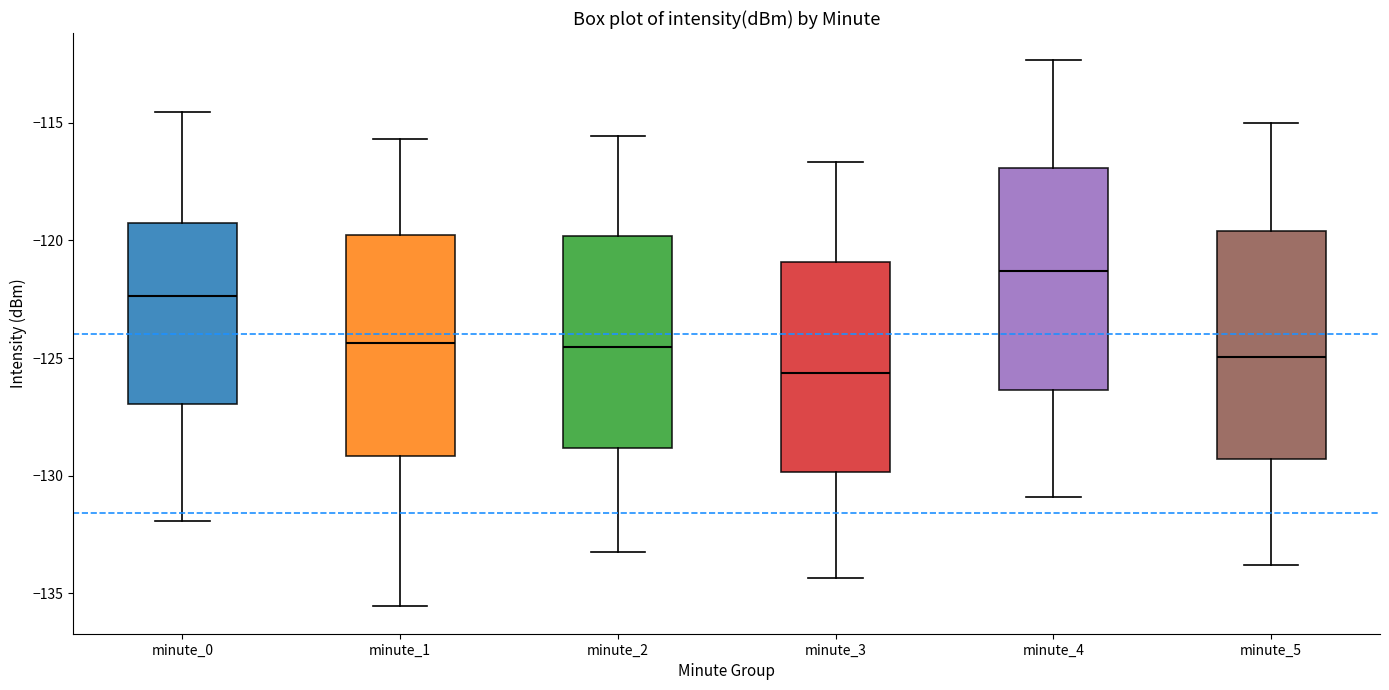

Which box's median line is the lowest?

minute_3